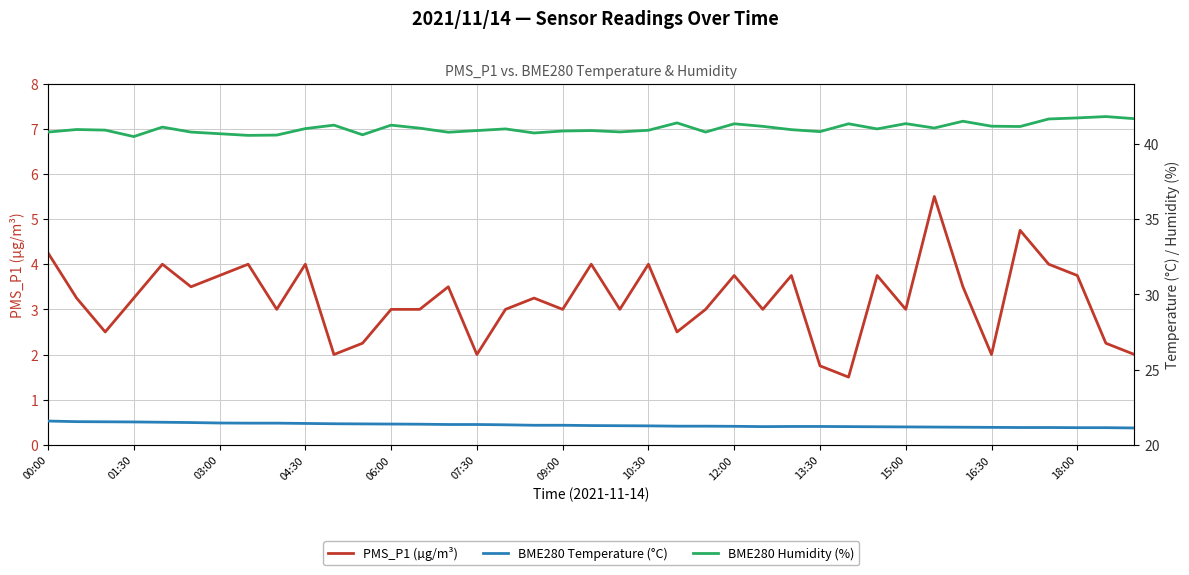

True or false: BME280 Temperature (°C) and BME280 Humidity (%) intersect in this chart.

False